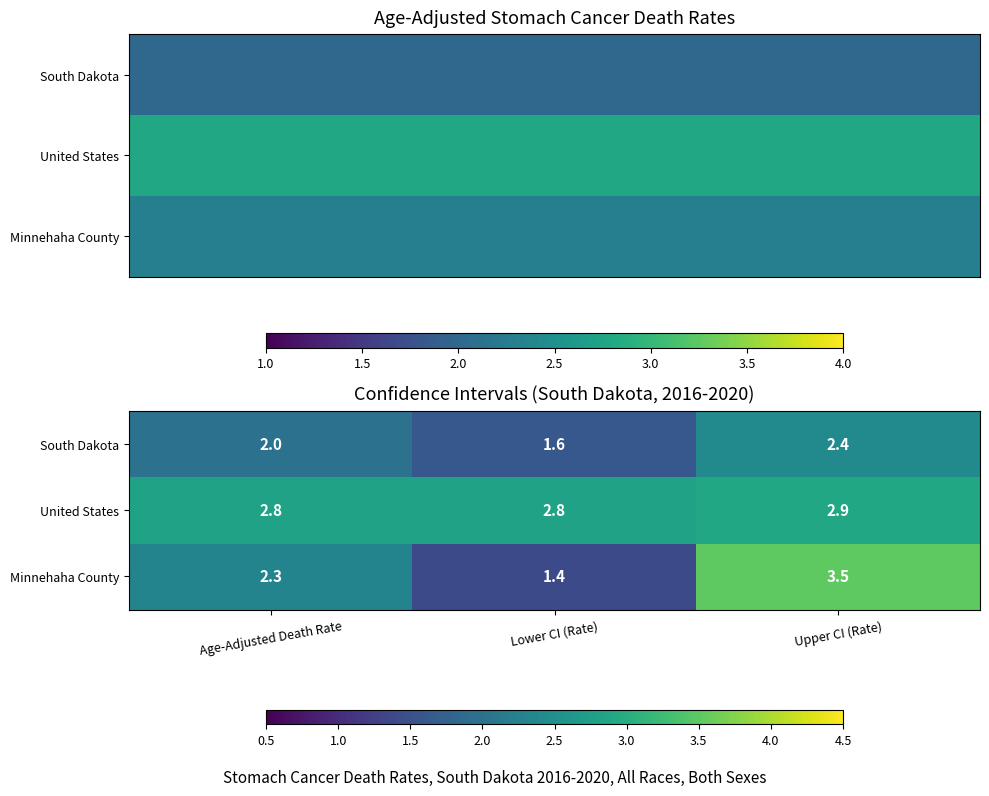

Count the United States values in the range 2 to 3.

3